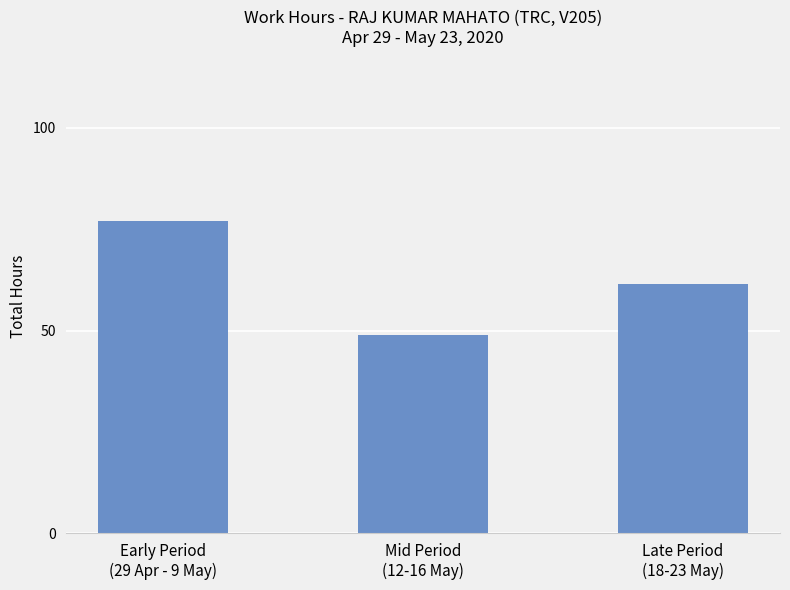

Does the chart contain any negative values?

No